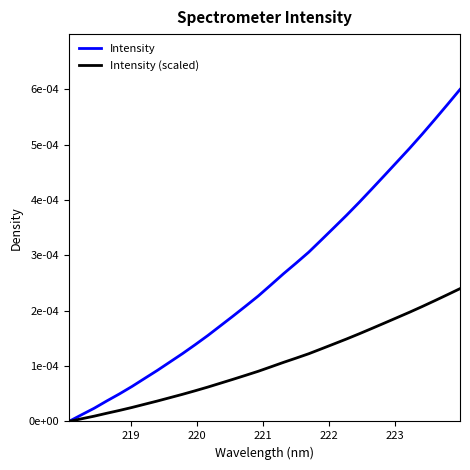

How many lines are shown in the chart?

2